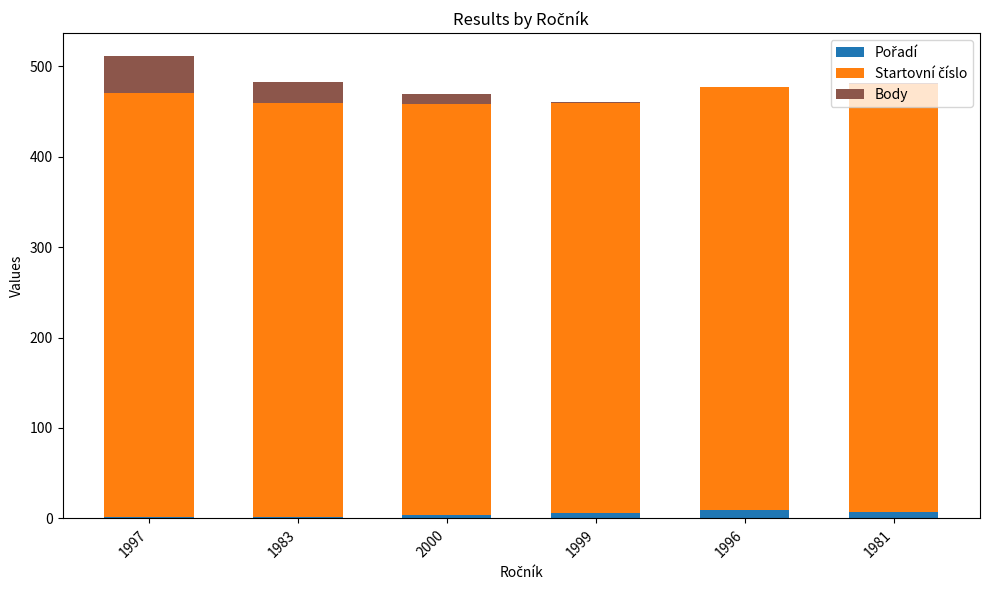

Where is Pořadí nearest to the value 5?

2000